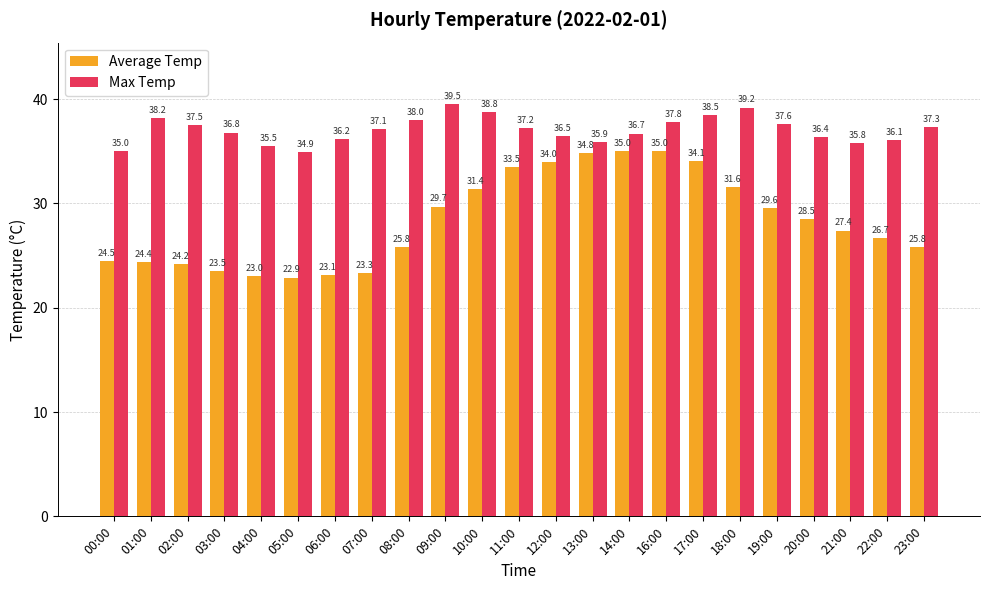

Where is Average Temp nearest to the value 28?

20:00